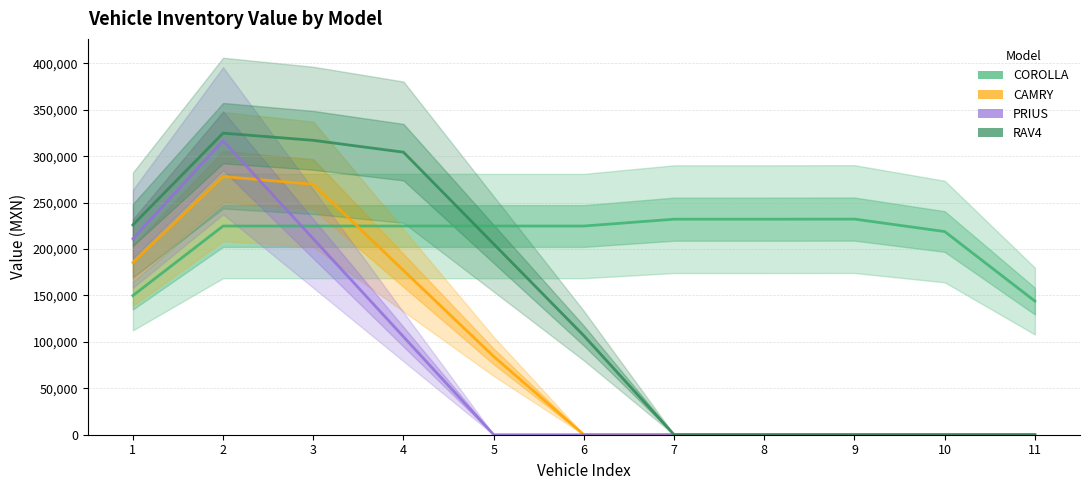

True or false: RAV4 has a value of 77333.5 at 5.

False